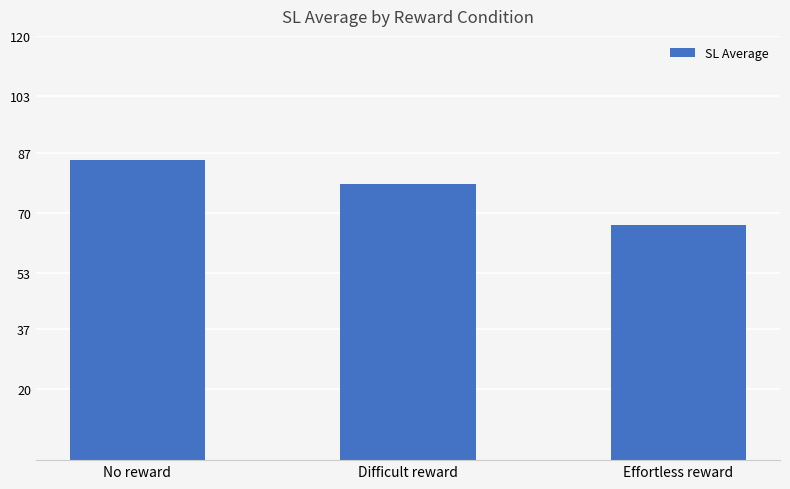

At which label does the data first exceed 78?

No reward